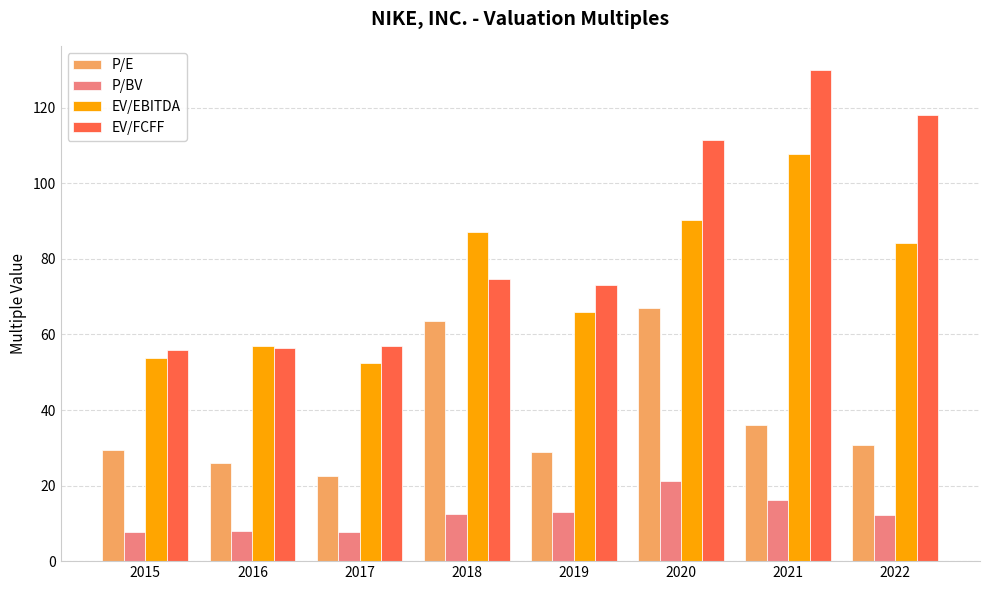

Is it true that P/BV equals 16.1 at 2021?

True